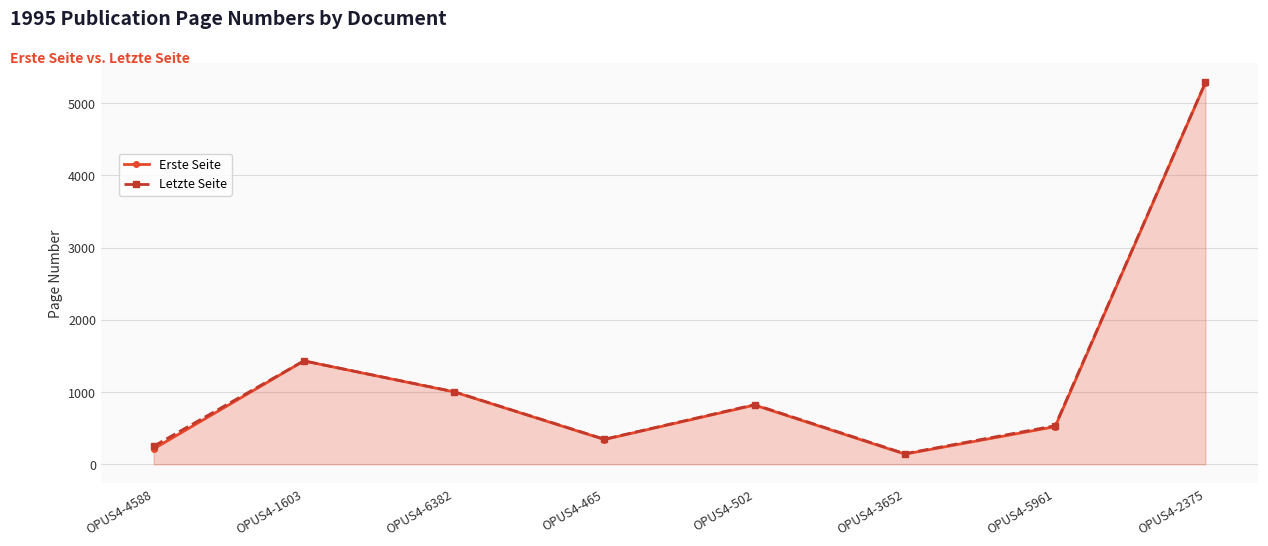

What position from the left is OPUS4-502?

5